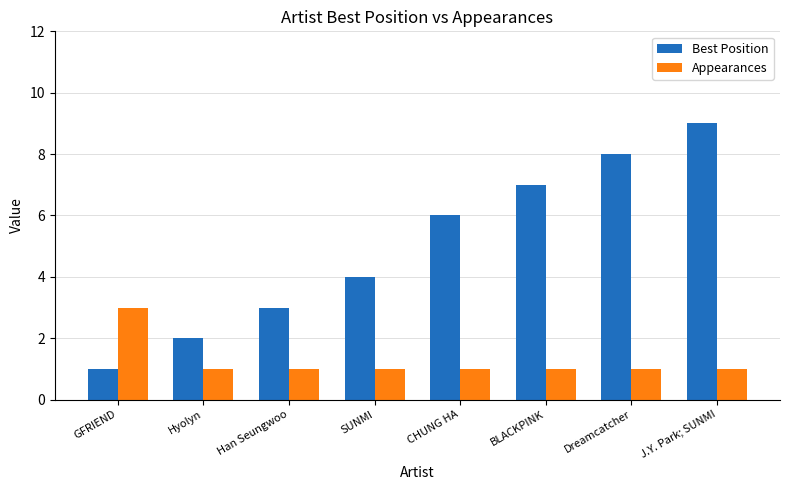

Rank the series at Dreamcatcher from lowest to highest value.

Appearances, Best Position